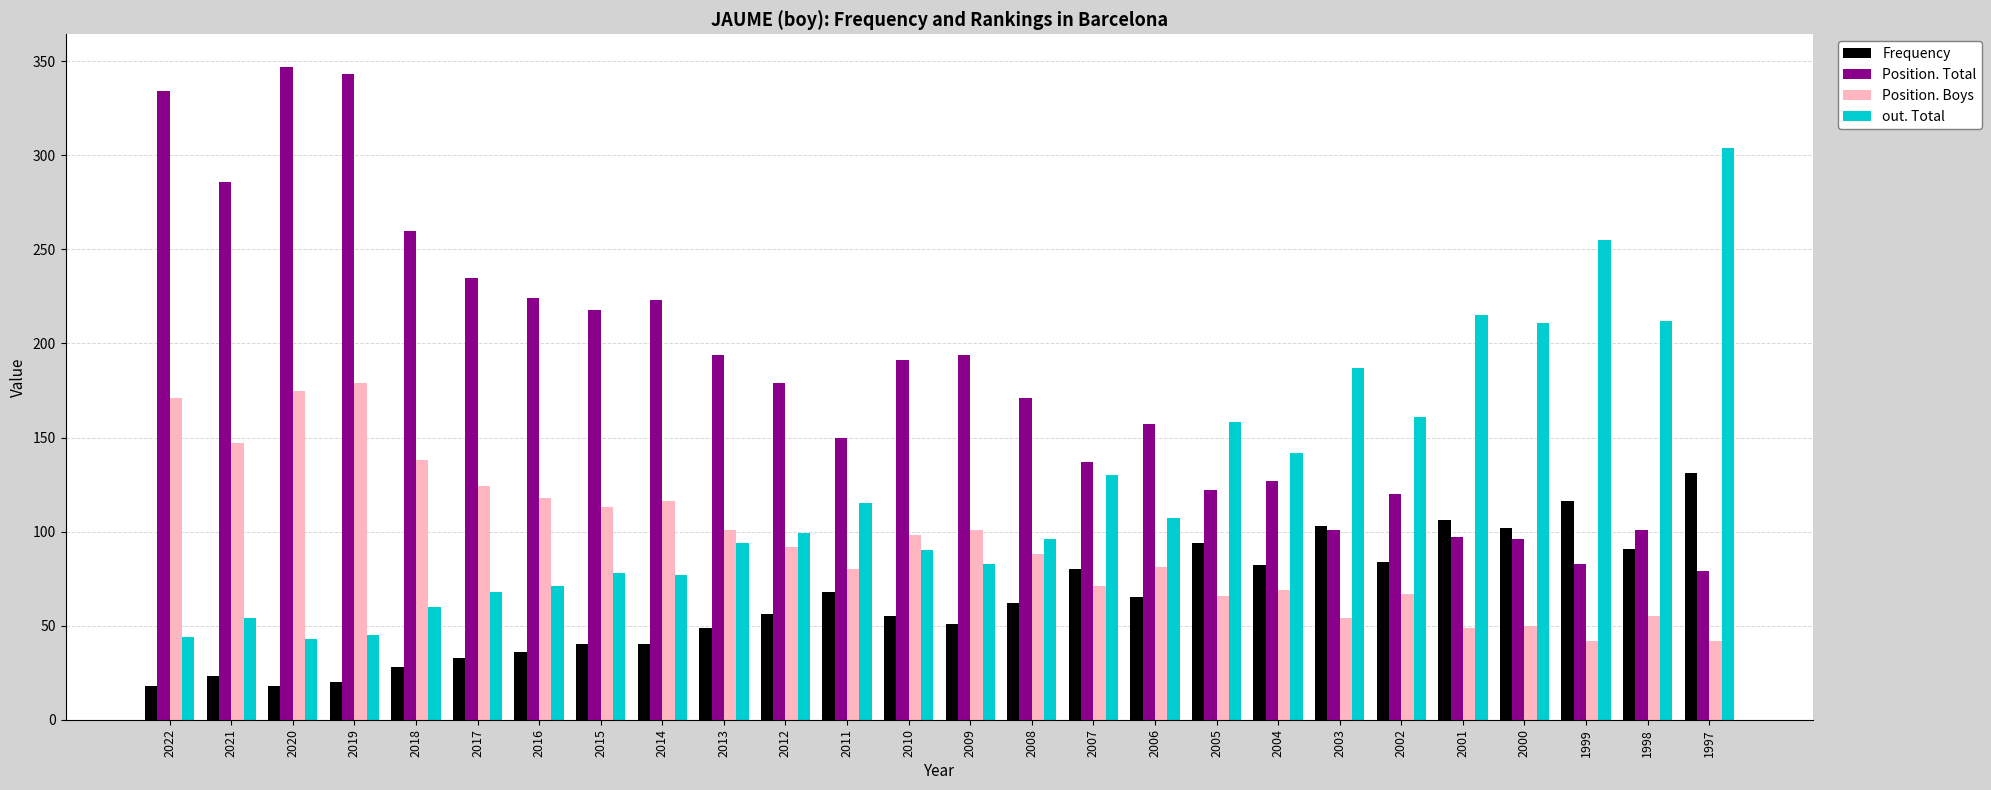

What is the maximum value for out. Total?

304